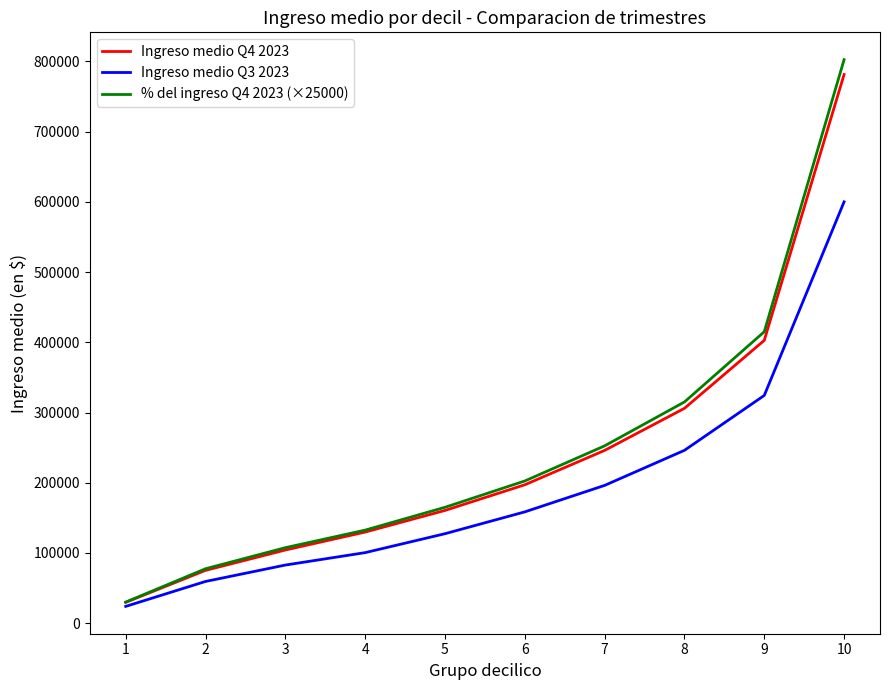

The % del ingreso Q4 2023 (×25000) series shows 250220.6 at 5. True or false?

False